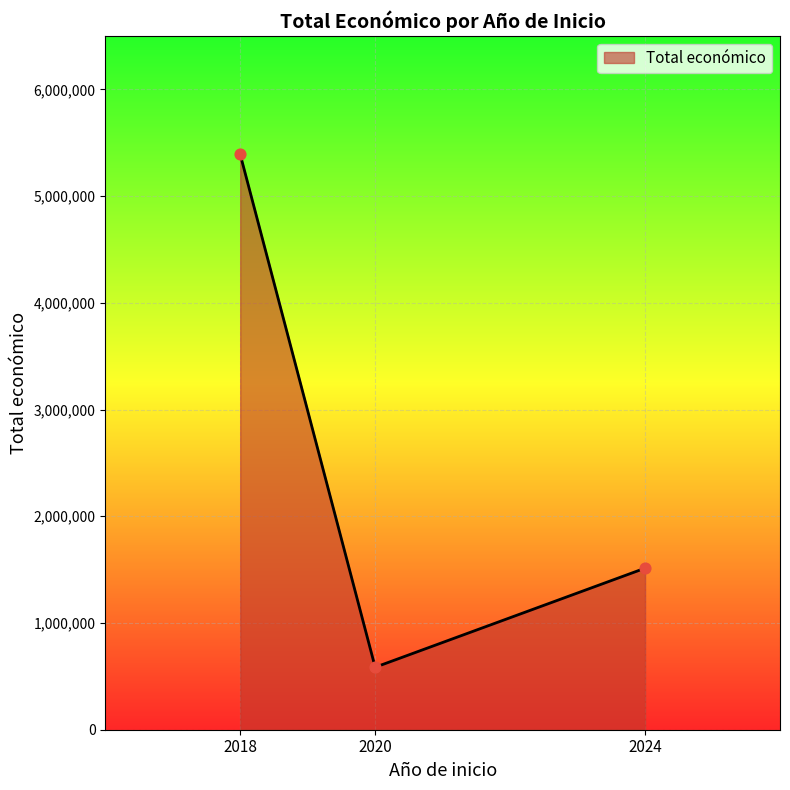

What is the change in value from 2018 to 2020?

-4805138